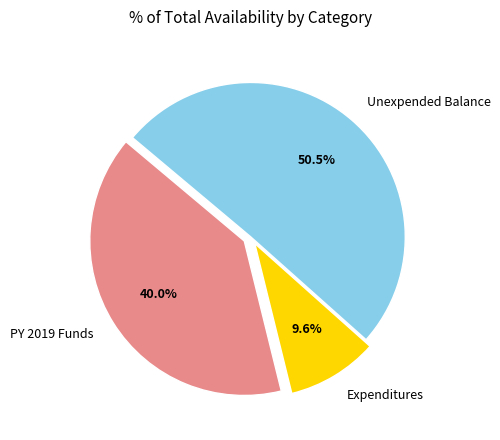

How much of the chart is everything except PY 2019 Funds?

60.0%